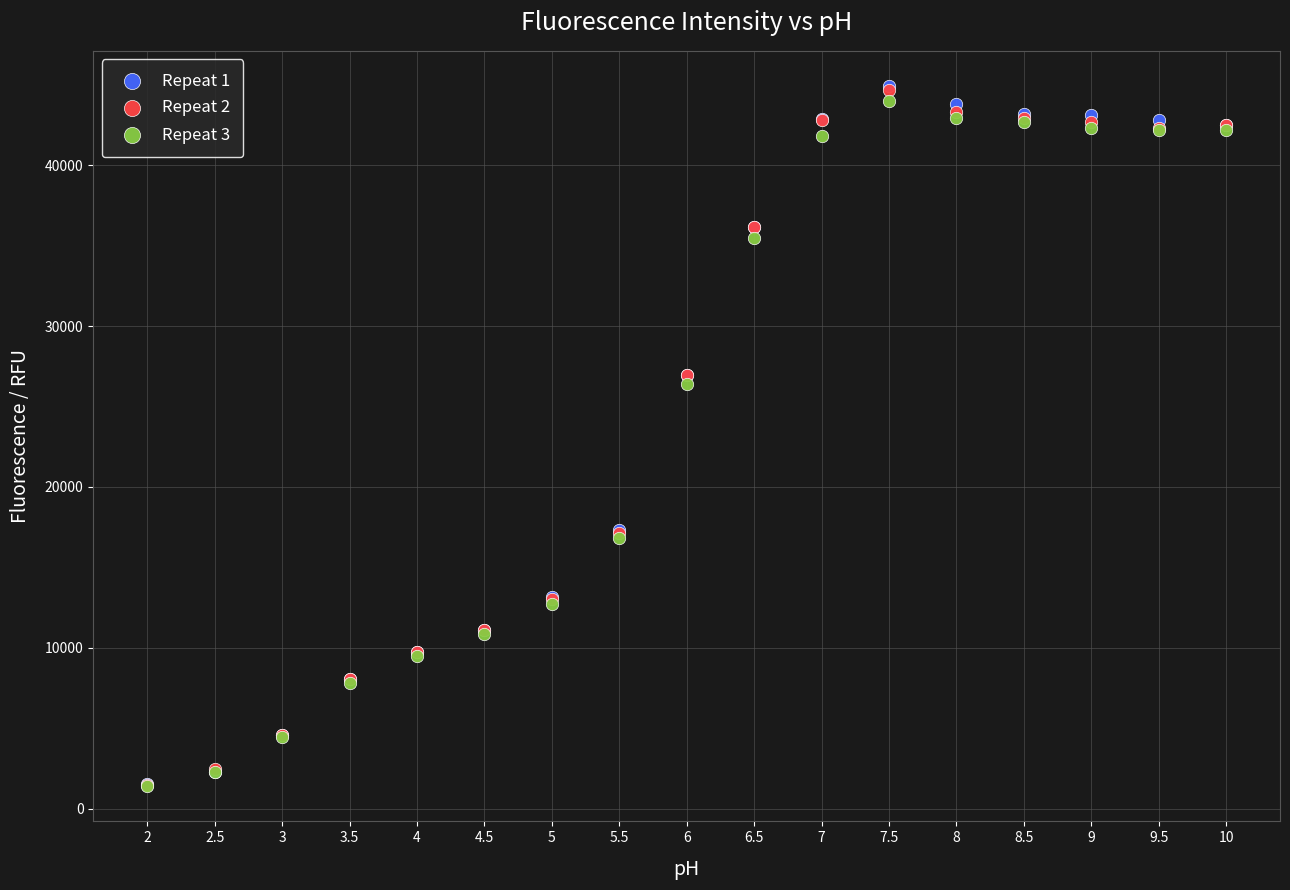

Across all series, what Y value is closest to 23158?

26406